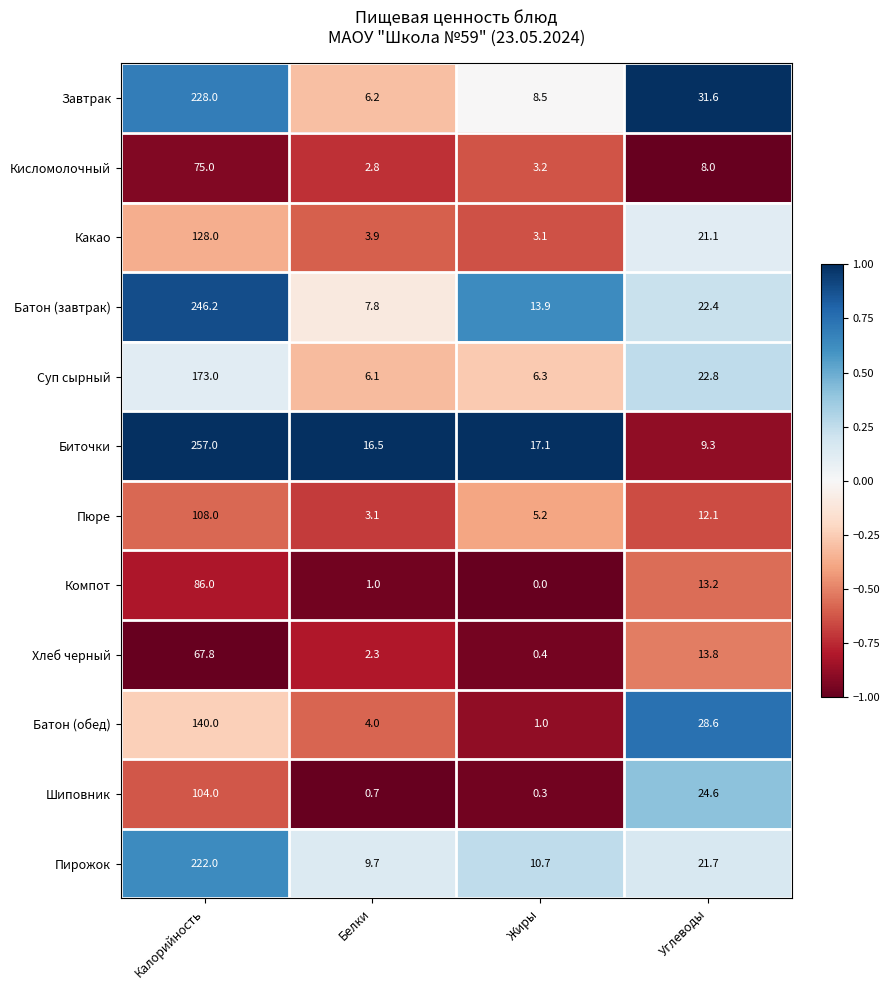

What is the average value of the Биточки series?

75.0